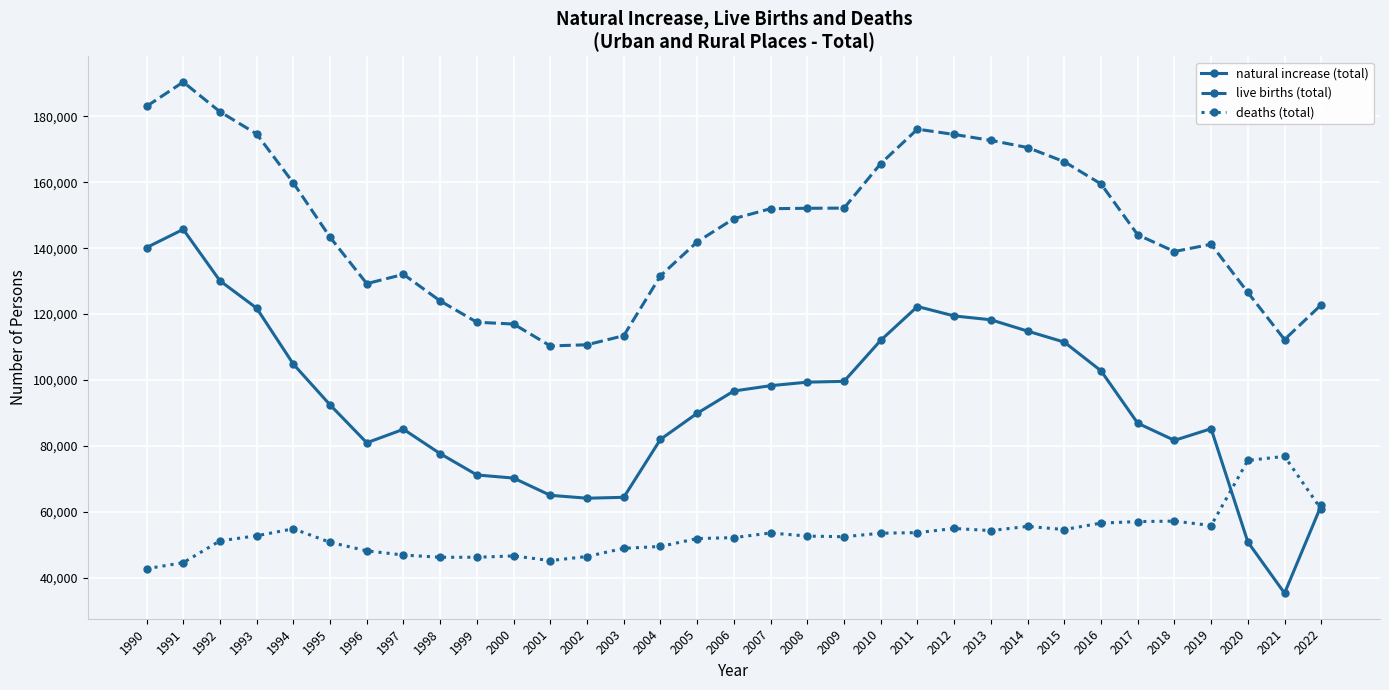

Rank the series by their maximum value, from lowest to highest.

deaths (total), natural increase (total), live births (total)